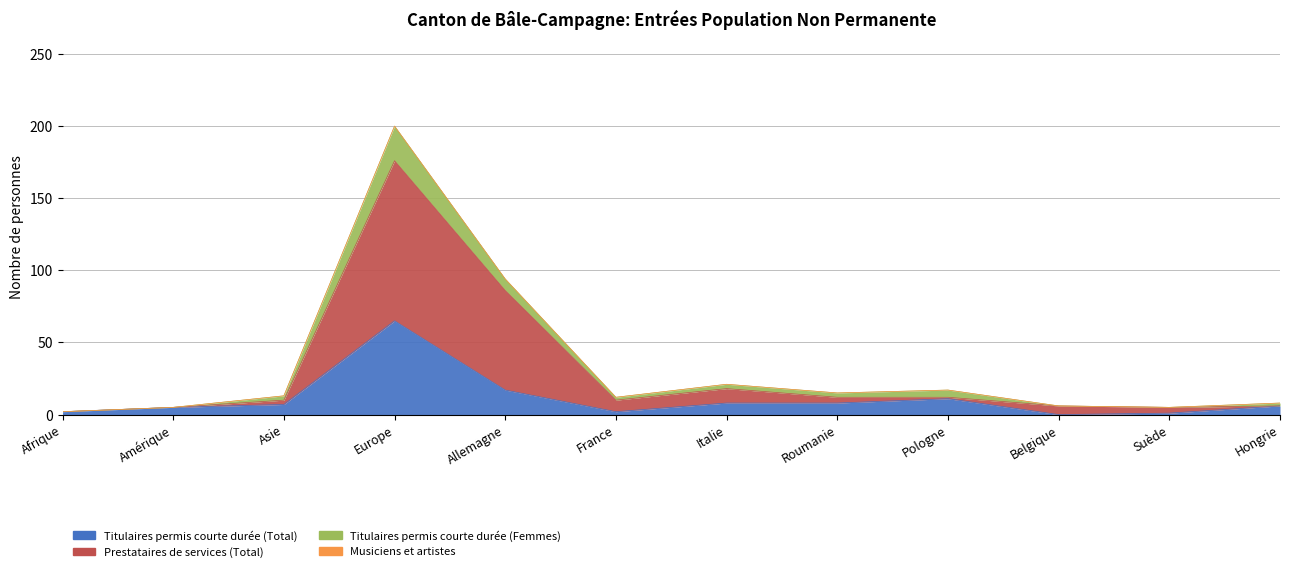

Which label corresponds to the smallest value in the chart?

Belgique